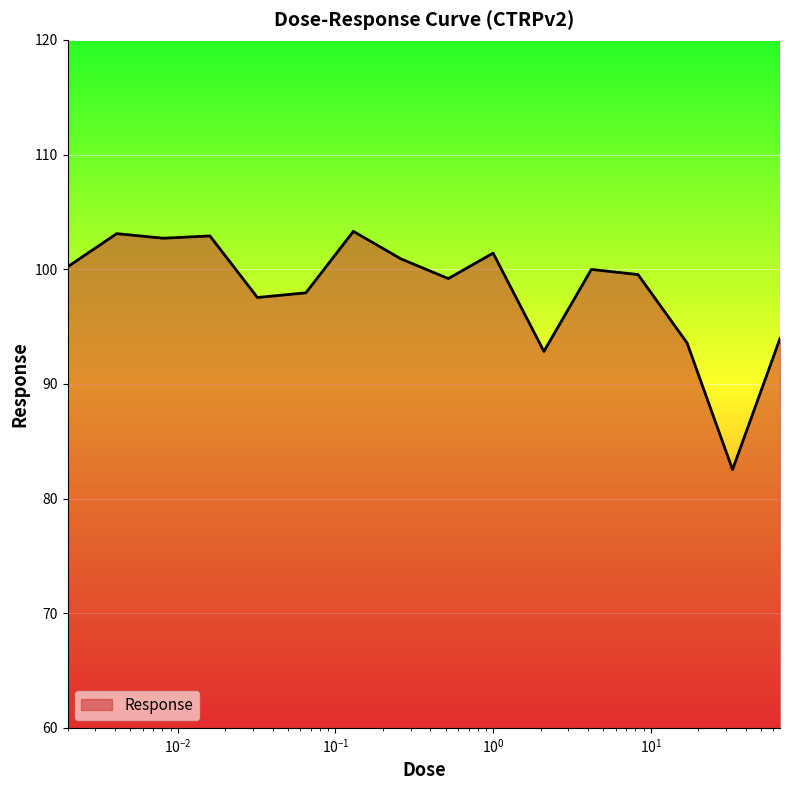

What is the greatest value displayed?

103.3